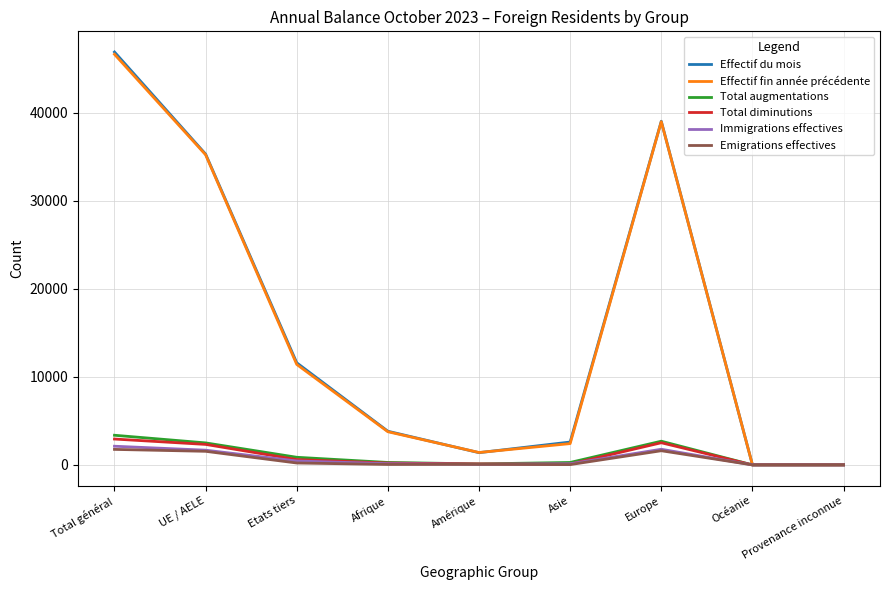

Which series has the largest range (max minus min)?

Effectif du mois